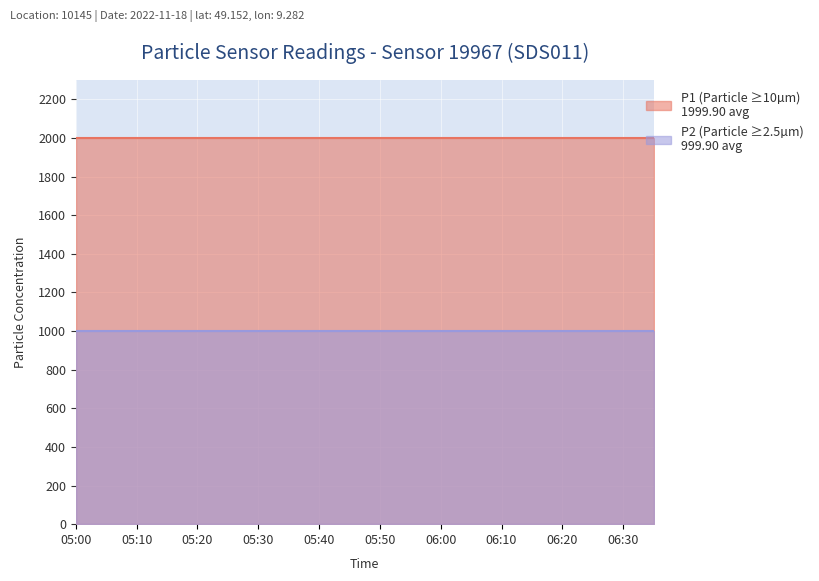

At which category is the sum across all series the highest?

05:00